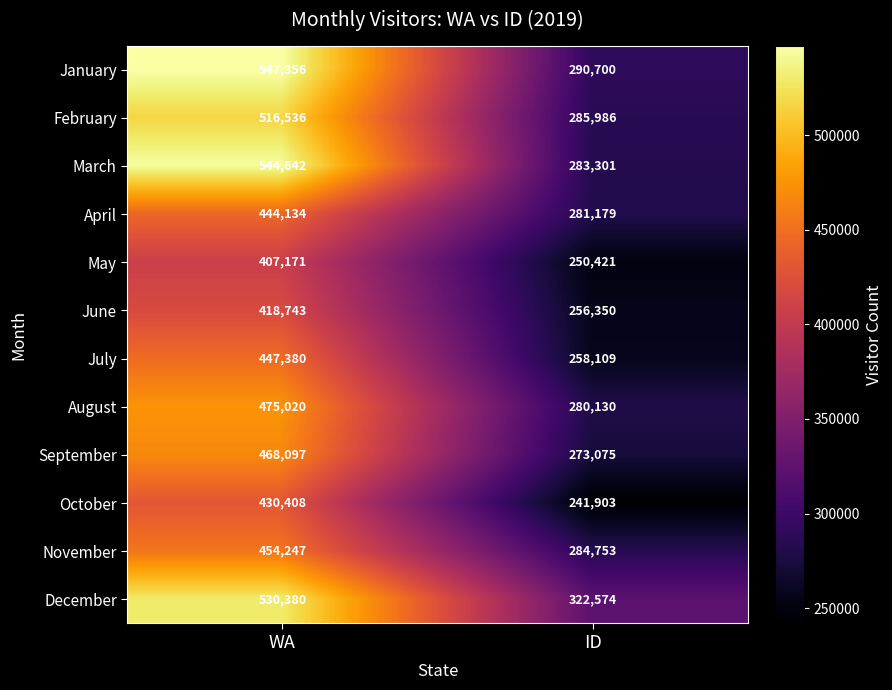

How many series are shown in this chart?

12